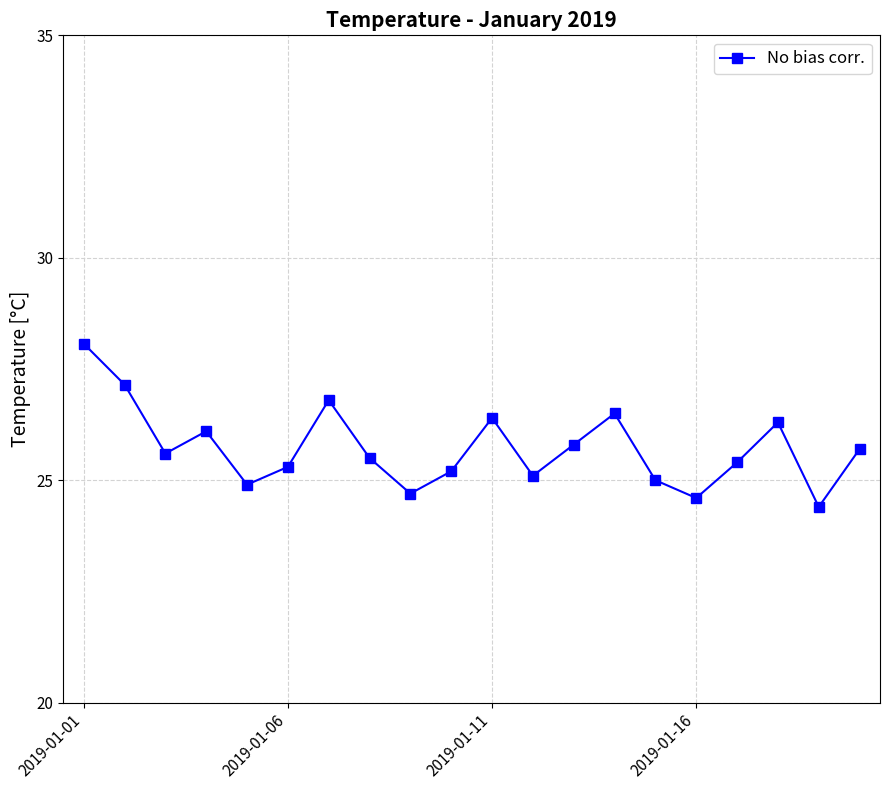

How many lines are shown in the chart?

1